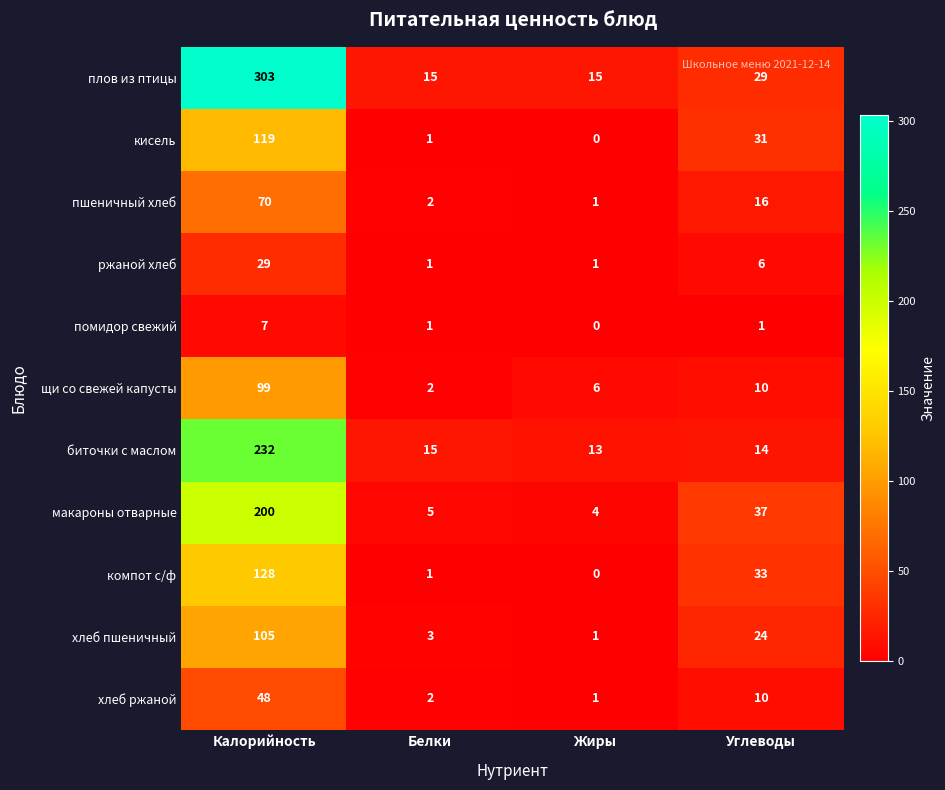

Count the number of categories in the chart.

4